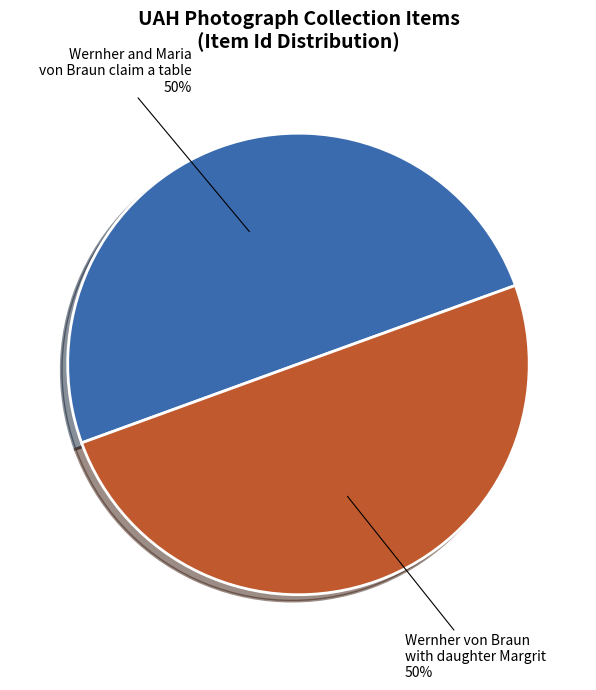

Do Wernher von Braun with daughter Margrit and Wernher and Maria von Braun claim a table together represent more than half of the pie?

Yes